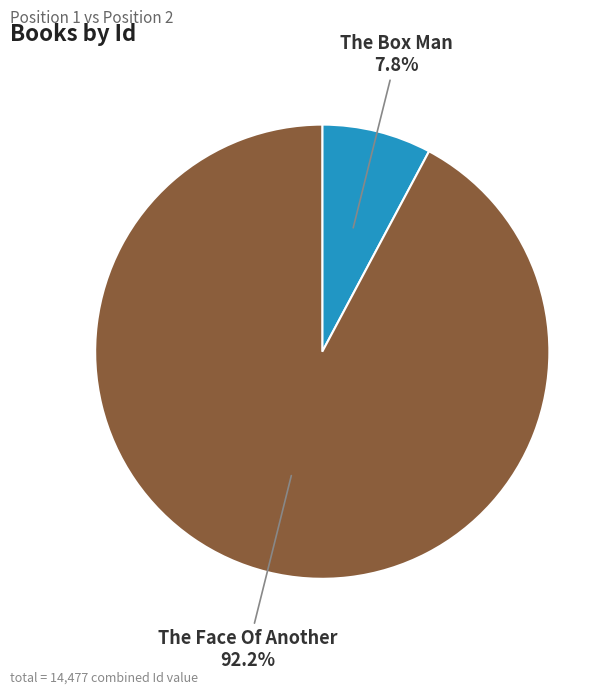

Which has a higher value, The Box Man or The Face Of Another?

The Face Of Another